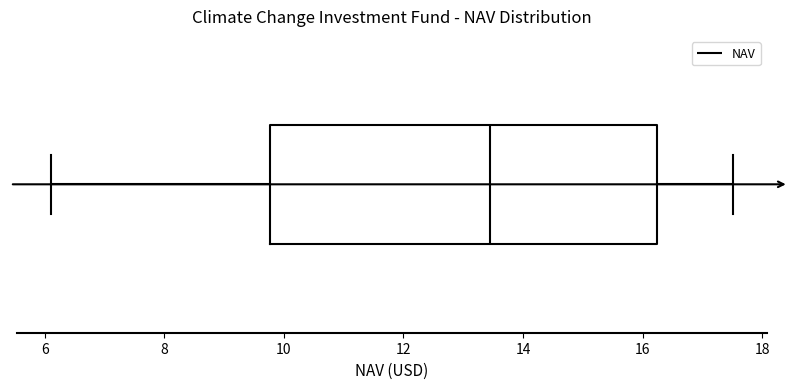

Read this box plot against the x-axis: the position of the median line, the range covered by the box, and the ends of both whiskers. The values are not printed on the chart, so give them approximately, as read against the axis.

median 13.4, box 9.8 to 16.2, whiskers 6.2 to 17.6